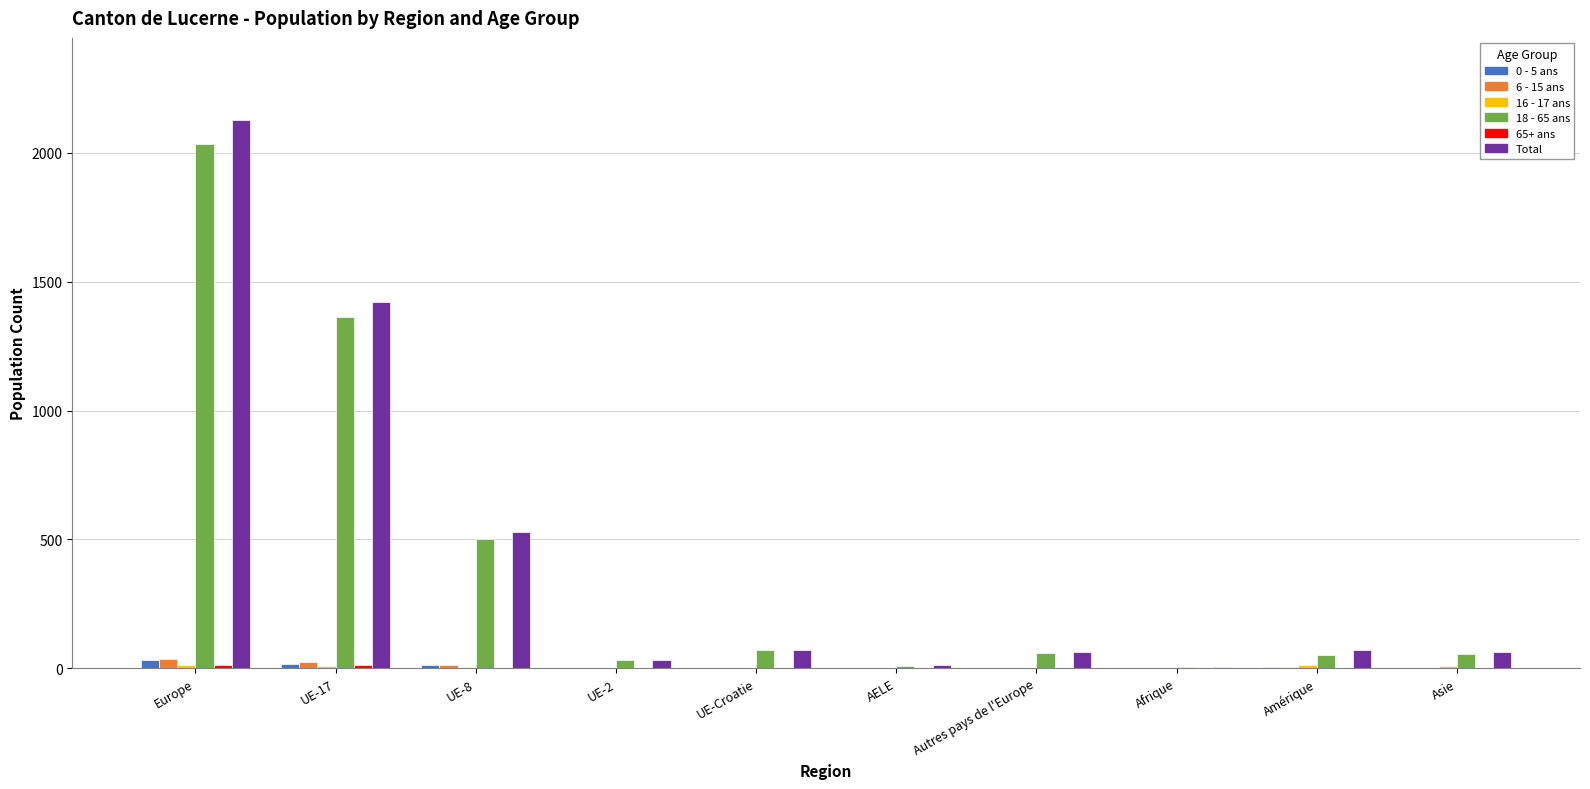

How many groups of bars are there?

10